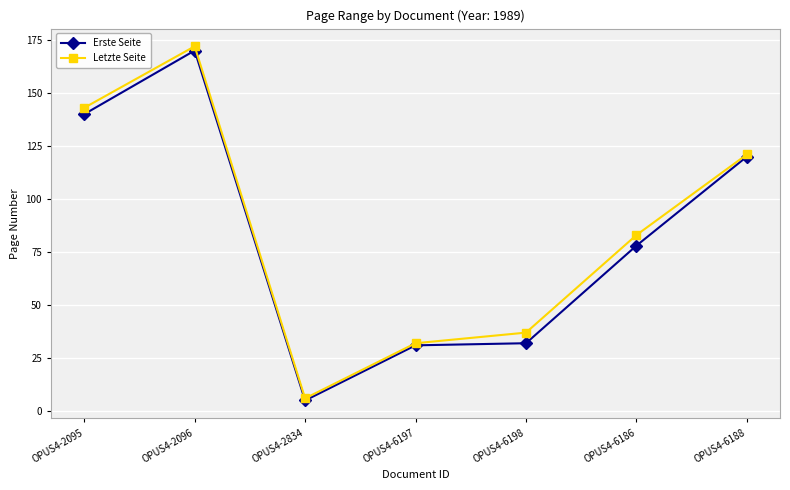

What is the value of the Erste Seite point at the 1st from the left?

140